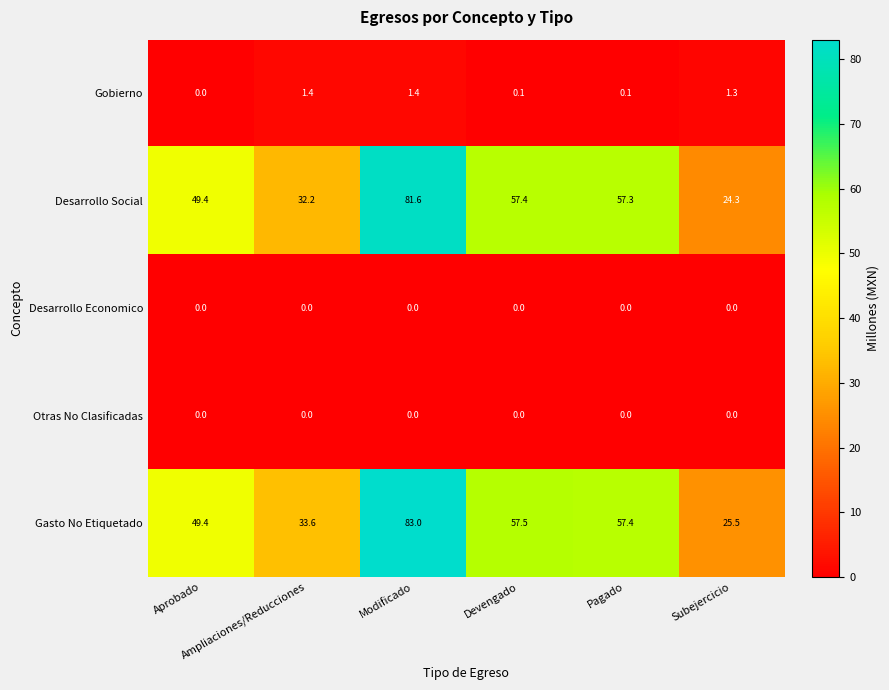

What is the sum of all Gasto No Etiquetado values?

306.4